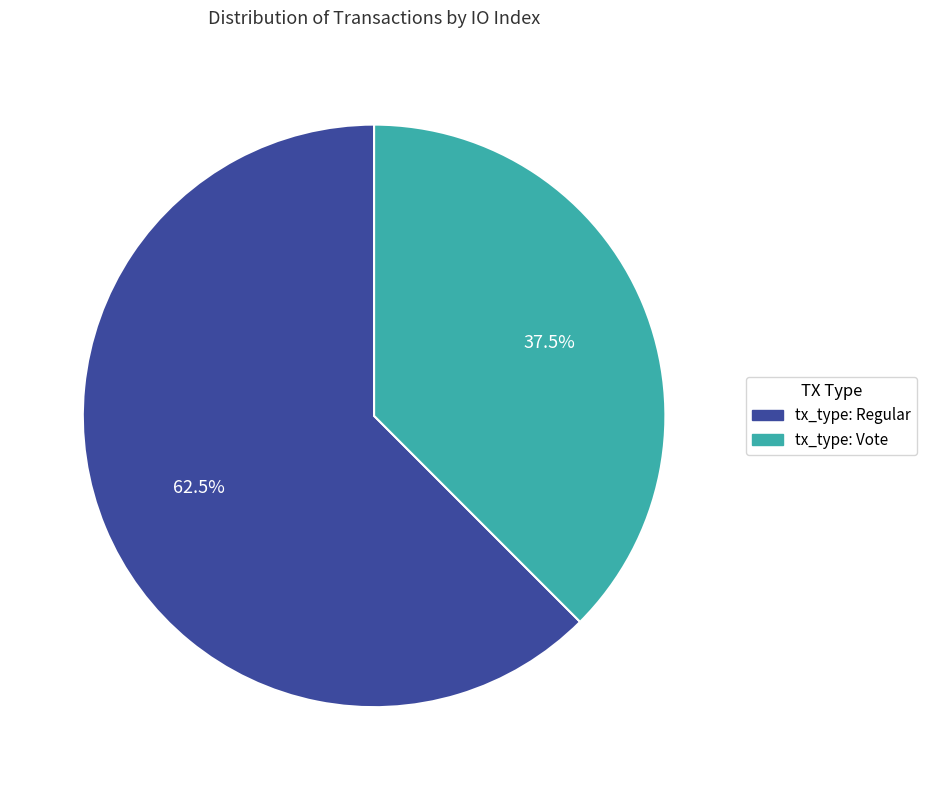

What is the ratio of the value at tx_type: Vote to the value at tx_type: Regular?

0.6